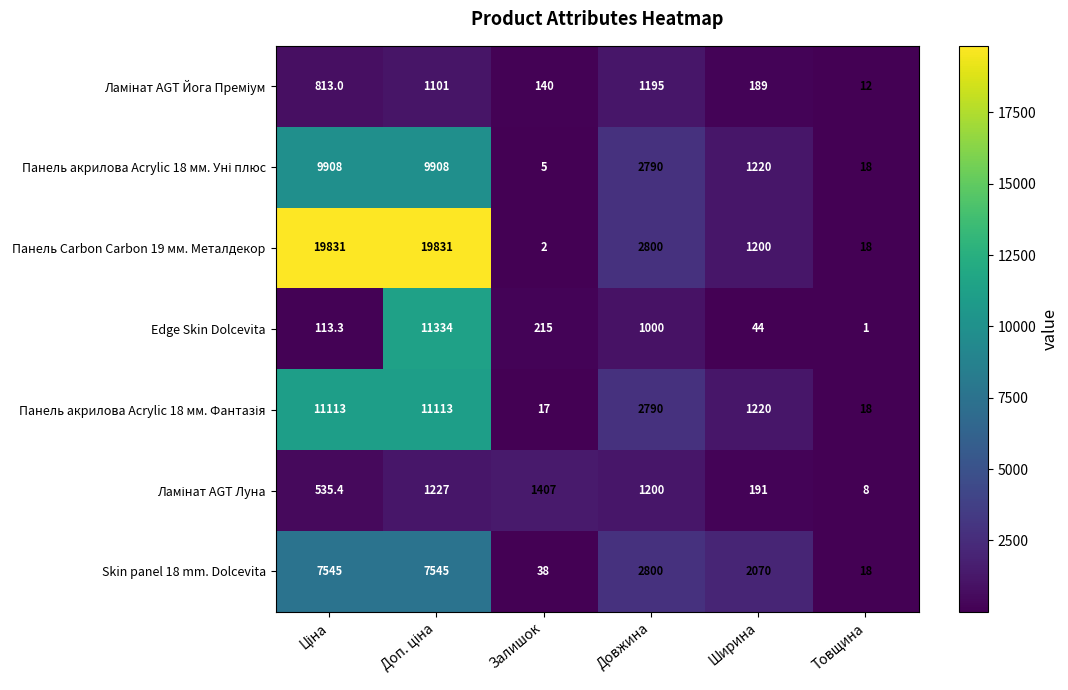

Between Залишок and Ширина, which series saw the biggest shift?

Skin panel 18 mm. Dolcevita